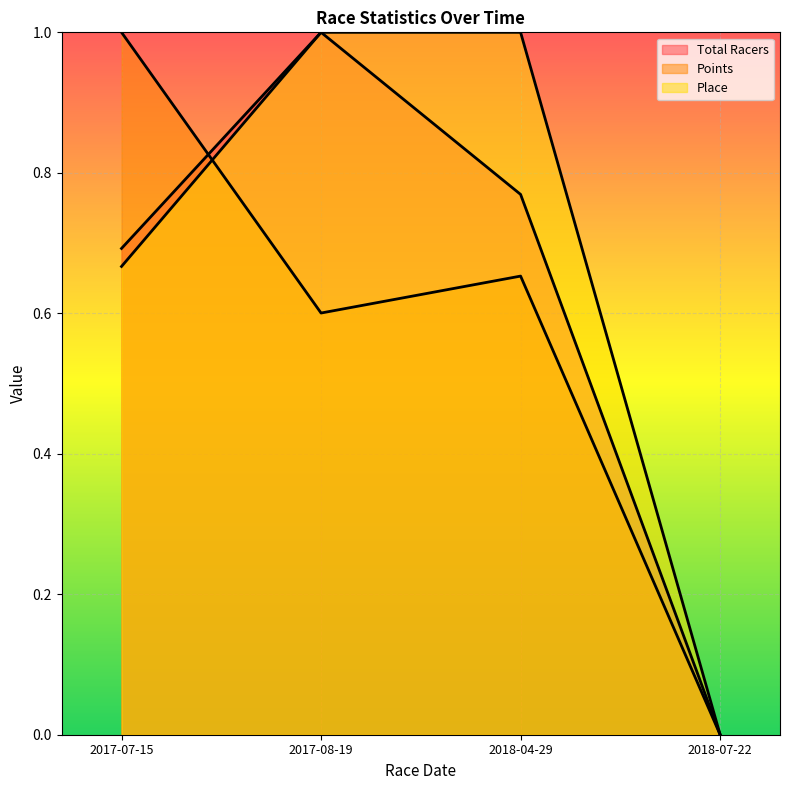

What is the label of the 3rd point from the right?

2017-08-19